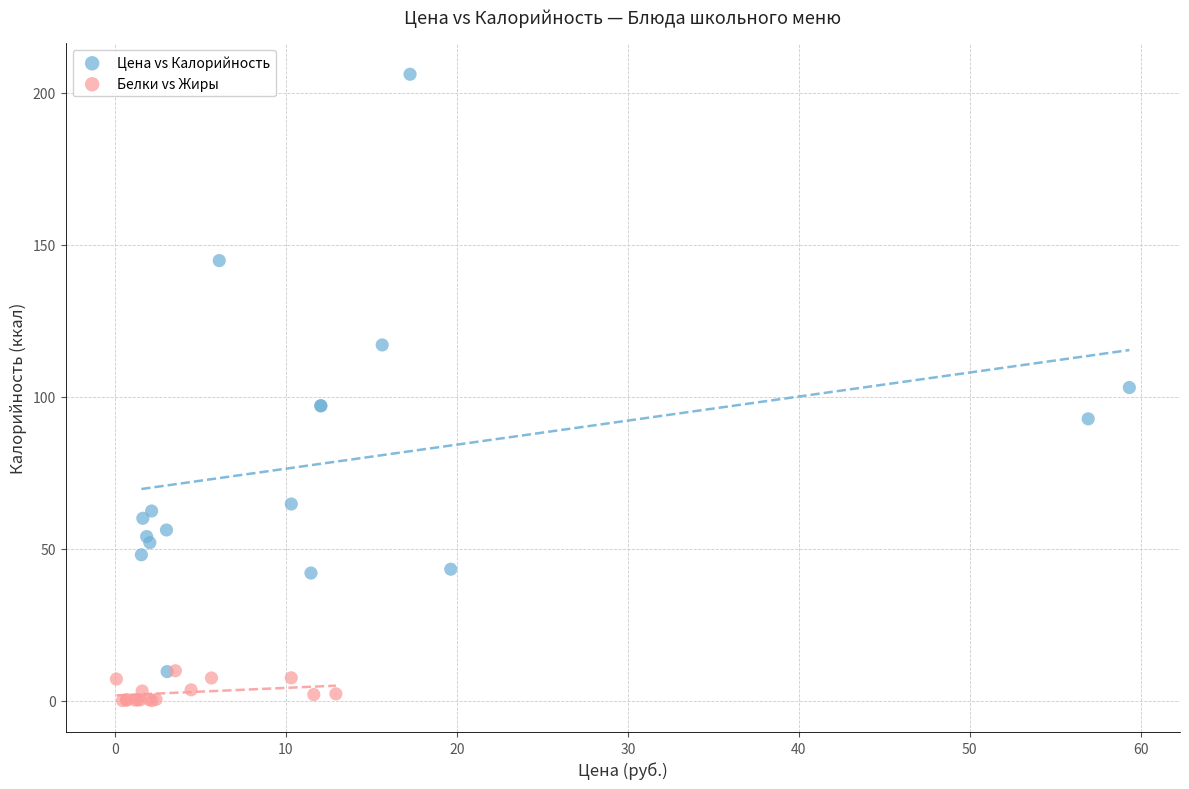

Which series contains the lowest Y value?

Белки vs Жиры